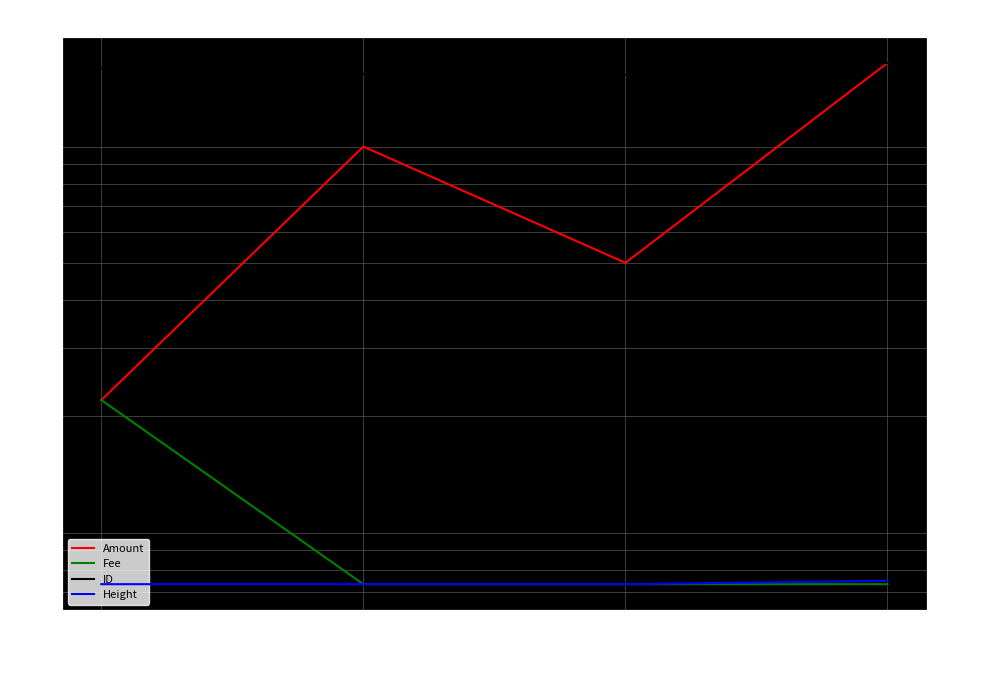

List the labels in order of Amount value, largest first.

2020-09-04 13:46:09, 2019-07-29 08:14:12, 2019-07-29 08:15:35, 2019-07-29 08:09:02